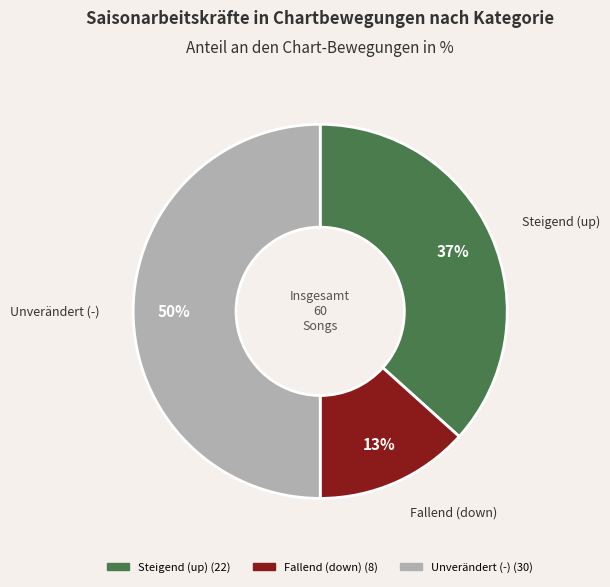

To the nearest percent, what is the average slice percentage?

33%